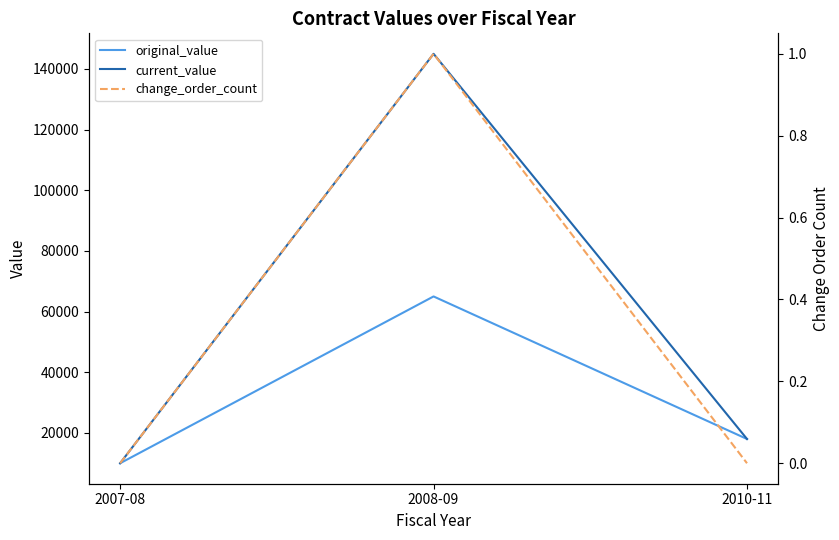

Which series has the largest range (max minus min)?

current_value